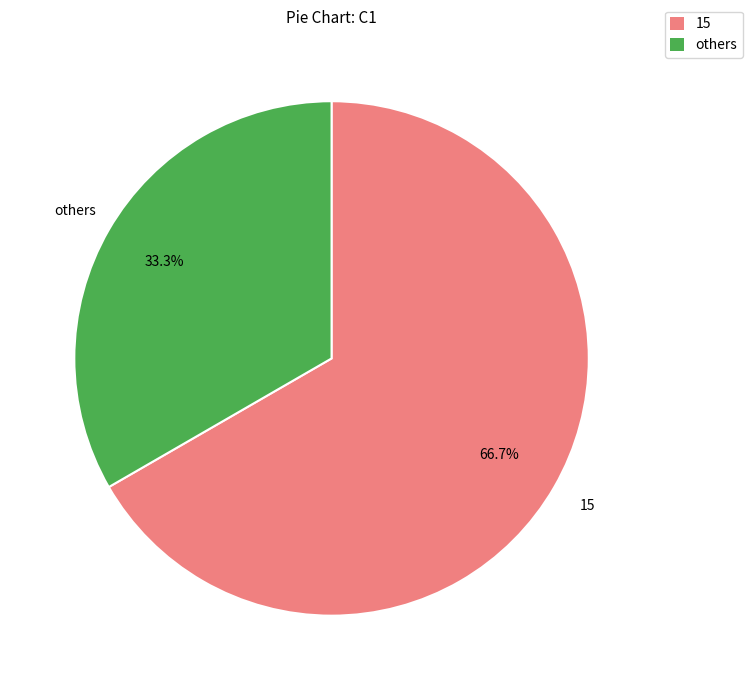

Is there any slice that represents more than half of the pie?

Yes